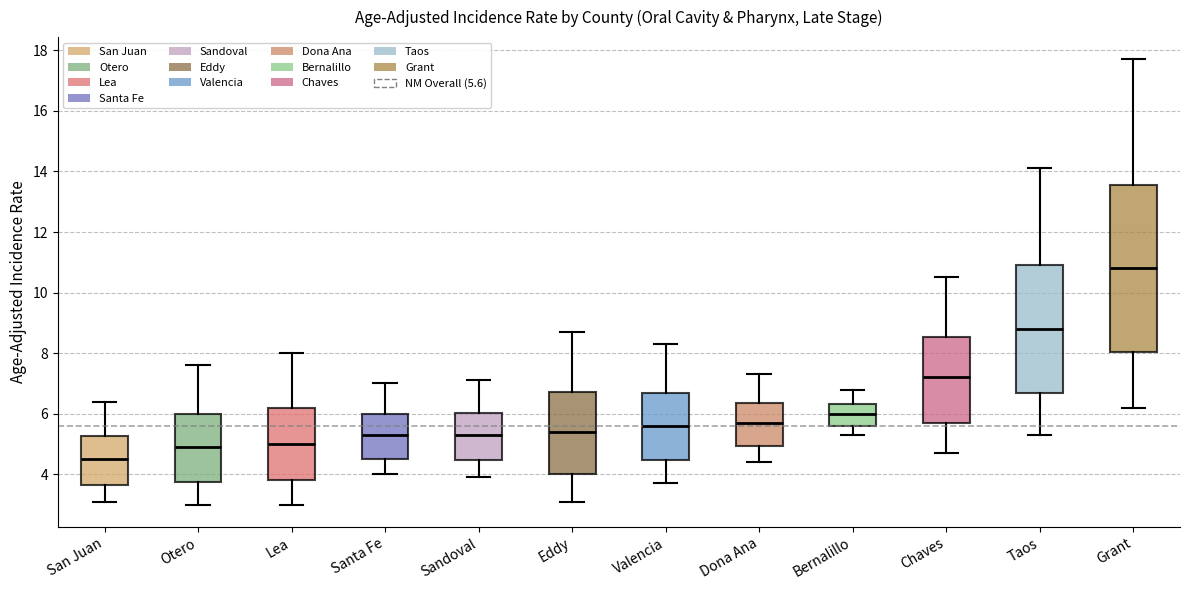

Reading left to right, read every box against the y-axis: the position of its median line, the range the box covers, and the ends of its whiskers. The values are not printed on the chart, so give them approximately, as read against the axis.

San Juan: median 4.6, box 3.6 to 5.2, whiskers 3.2 to 6.4
Otero: median 5.0, box 3.8 to 6.0, whiskers 3.0 to 7.6
Lea: median 5.0, box 3.8 to 6.2, whiskers 3.0 to 8.0
Santa Fe: median 5.4, box 4.6 to 6.0, whiskers 4.0 to 7.0
Sandoval: median 5.4, box 4.4 to 6.0, whiskers 4.0 to 7.2
Eddy: median 5.4, box 4.0 to 6.8, whiskers 3.2 to 8.8
Valencia: median 5.6, box 4.4 to 6.6, whiskers 3.8 to 8.4
Dona Ana: median 5.8, box 5.0 to 6.4, whiskers 4.4 to 7.4
Bernalillo: median 6.0, box 5.6 to 6.4, whiskers 5.4 to 6.8
Chaves: median 7.2, box 5.8 to 8.6, whiskers 4.8 to 10.6
Taos: median 8.8, box 6.8 to 11.0, whiskers 5.4 to 14.2
Grant: median 10.8, box 8.0 to 13.6, whiskers 6.2 to 17.8